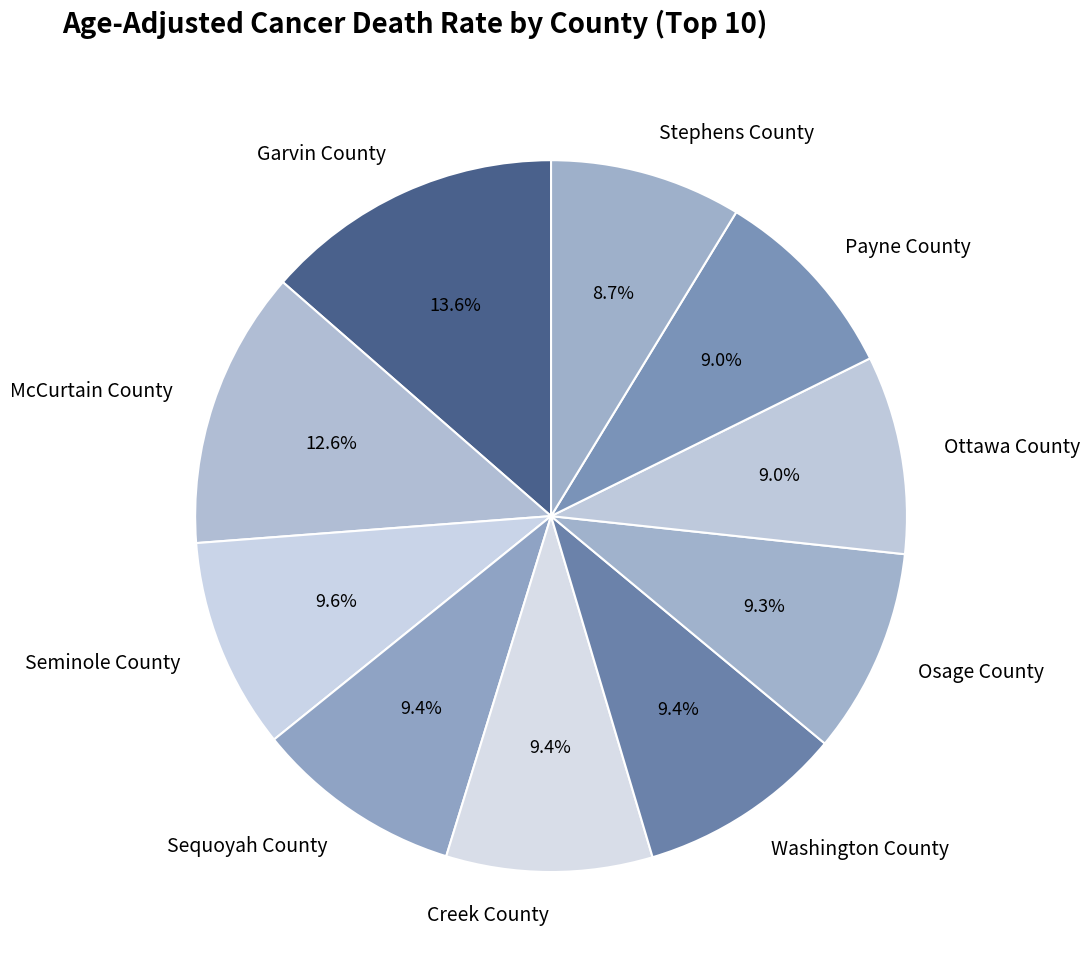

How many slices are in this pie chart?

10